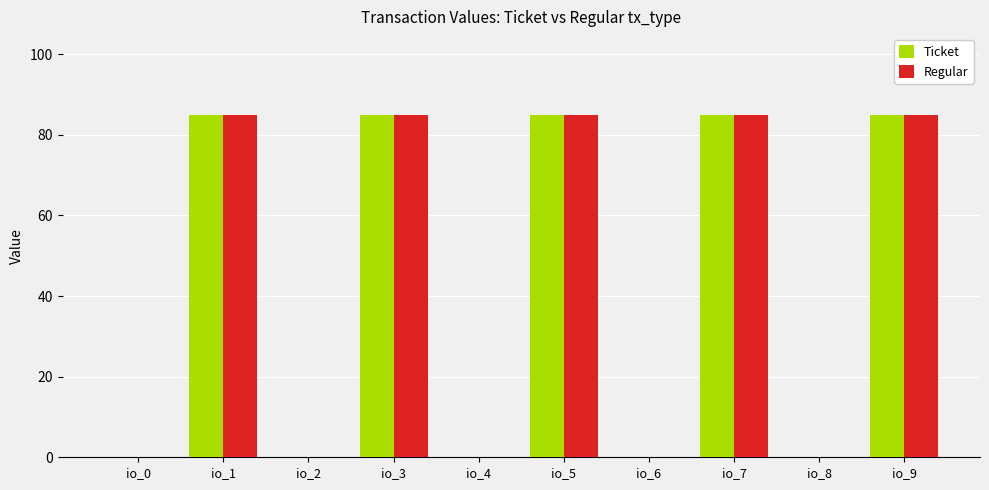

What is the highest value of the Ticket series?

85.0